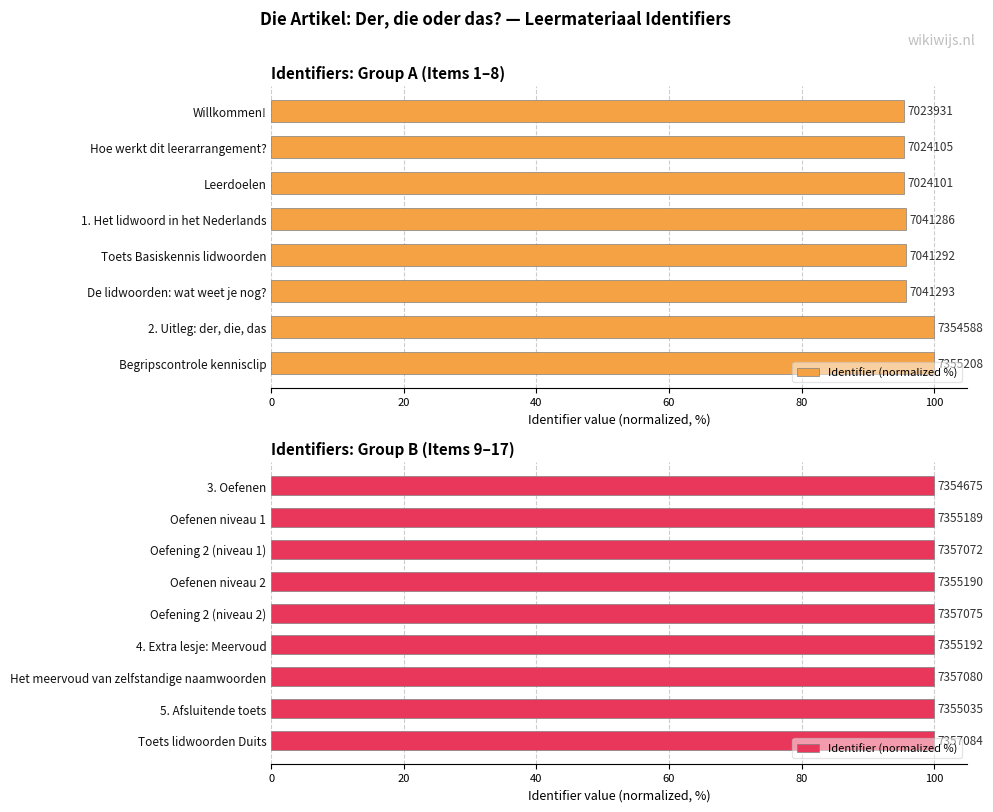

What is the average value?

100.0